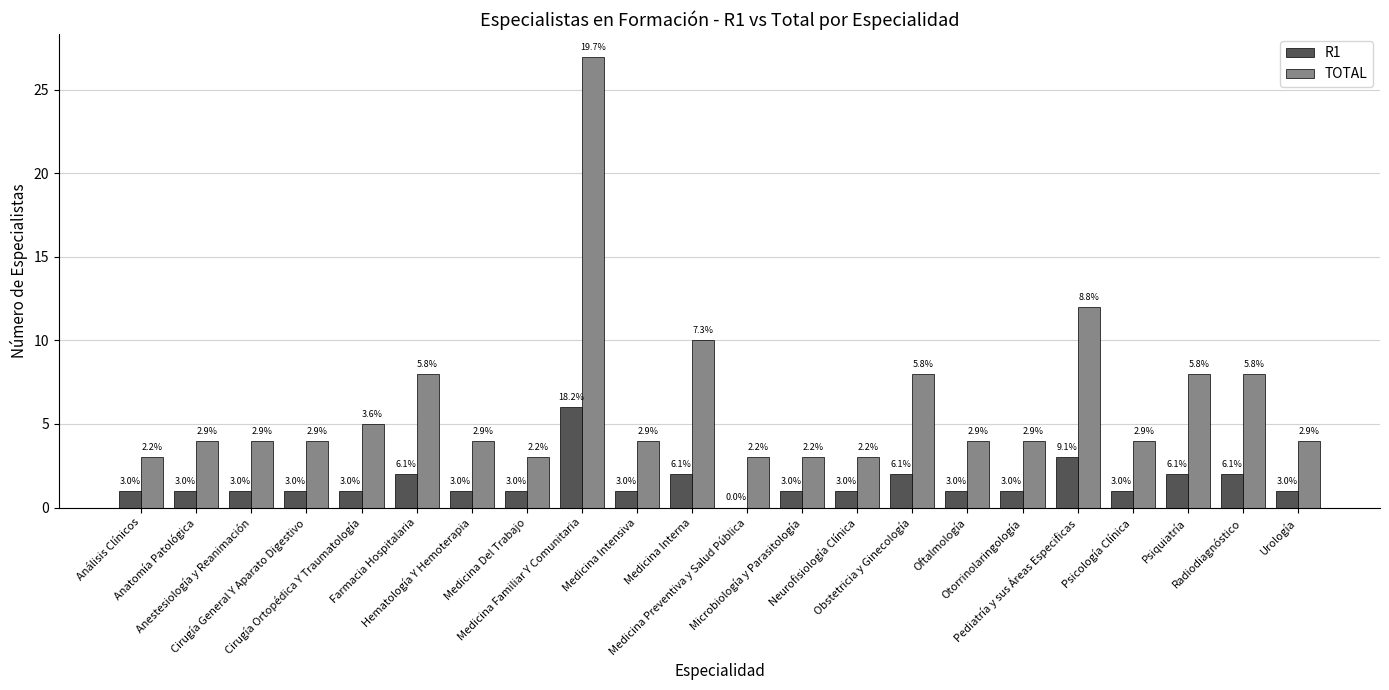

Does the chart contain stacked bars?

No